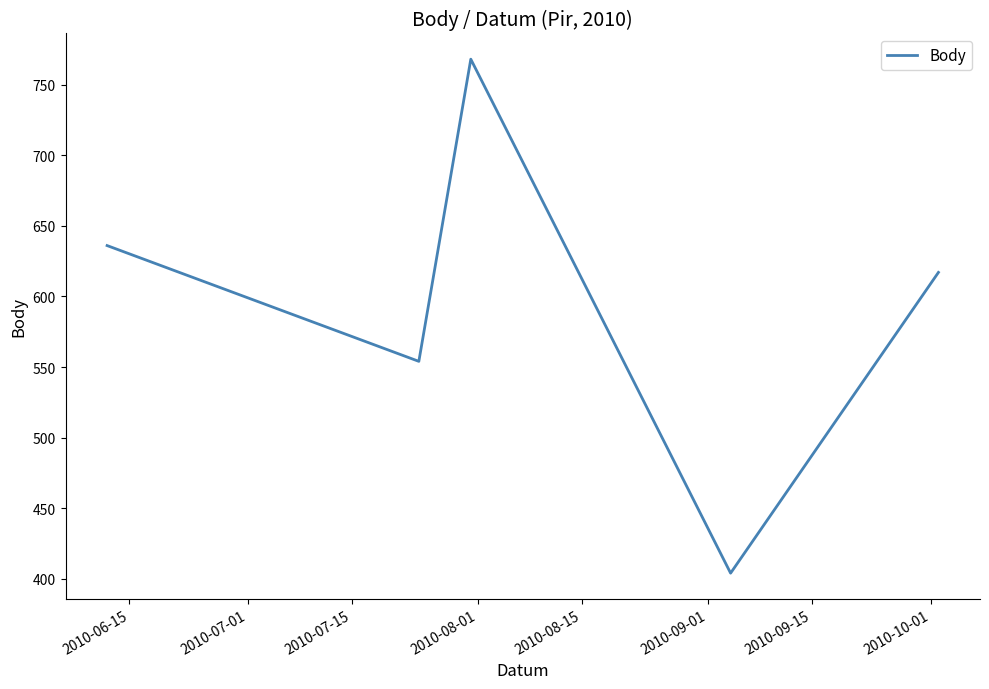

True or false: the data has more than 1 interior local peaks.

False